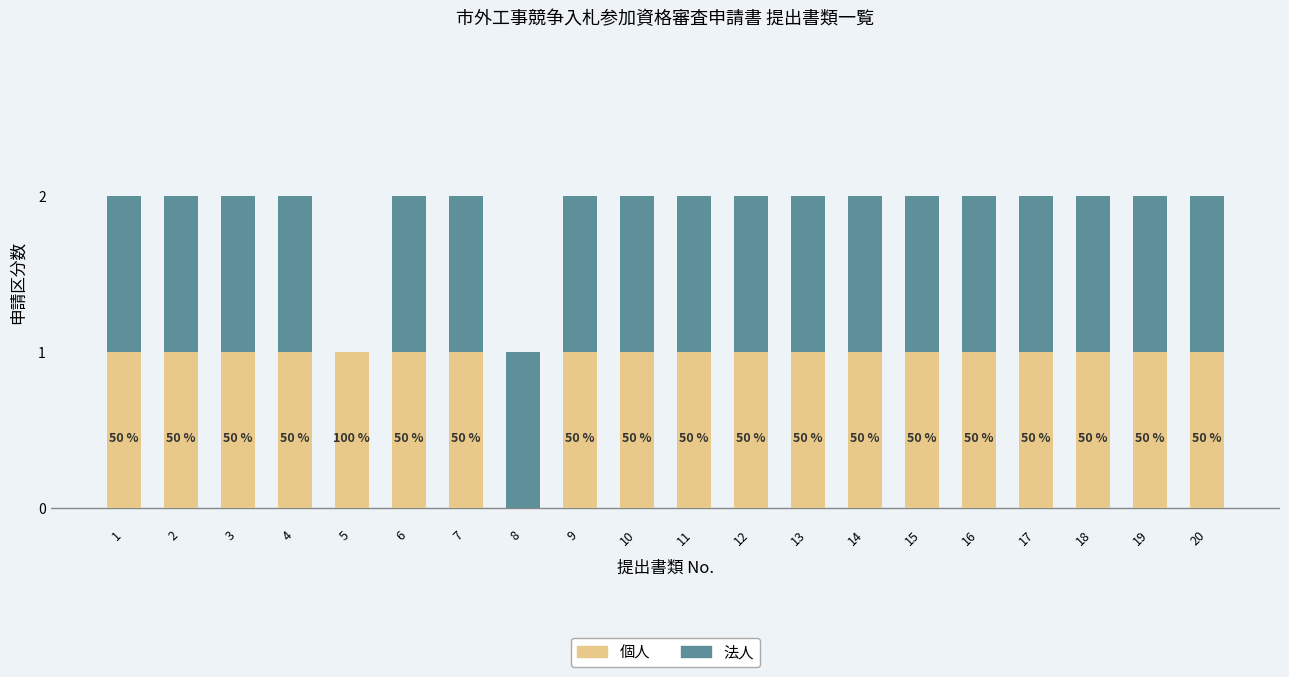

True or false: 個人 has a value of 0 at 15.

False